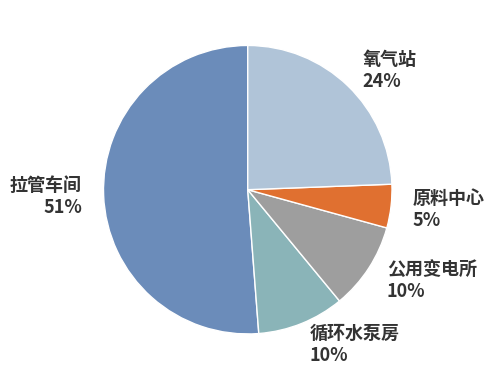

Is there a majority slice in this chart?

Yes